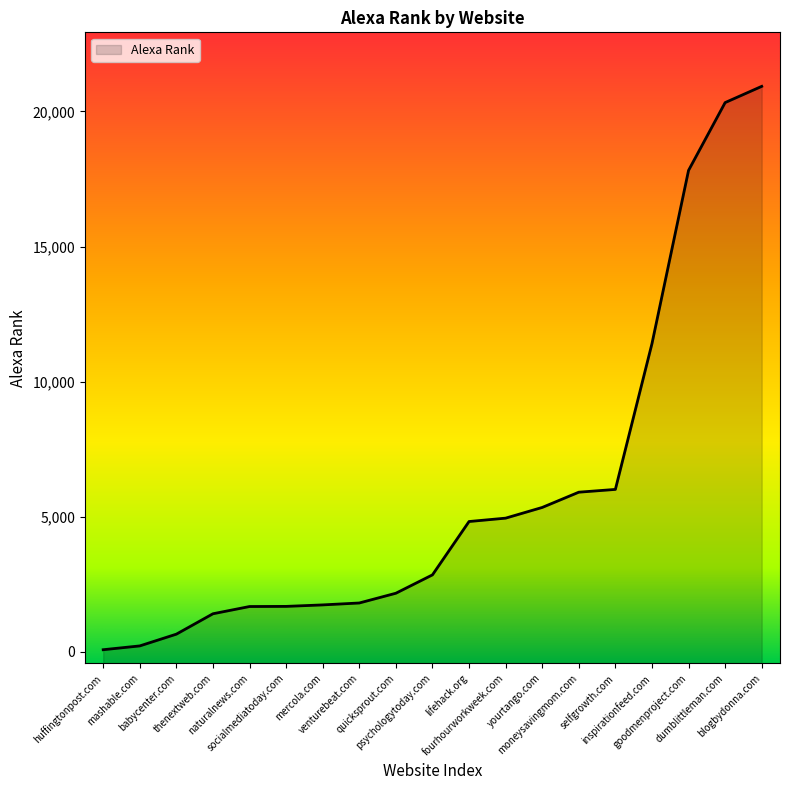

Rank the categories by value from lowest to highest.

huffingtonpost.com, mashable.com, babycenter.com, thenextweb.com, naturalnews.com, socialmediatoday.com, mercola.com, venturebeat.com, quicksprout.com, psychologytoday.com, lifehack.org, fourhourworkweek.com, yourtango.com, moneysavingmom.com, selfgrowth.com, inspirationfeed.com, goodmenproject.com, dumblittleman.com, blogbydonna.com